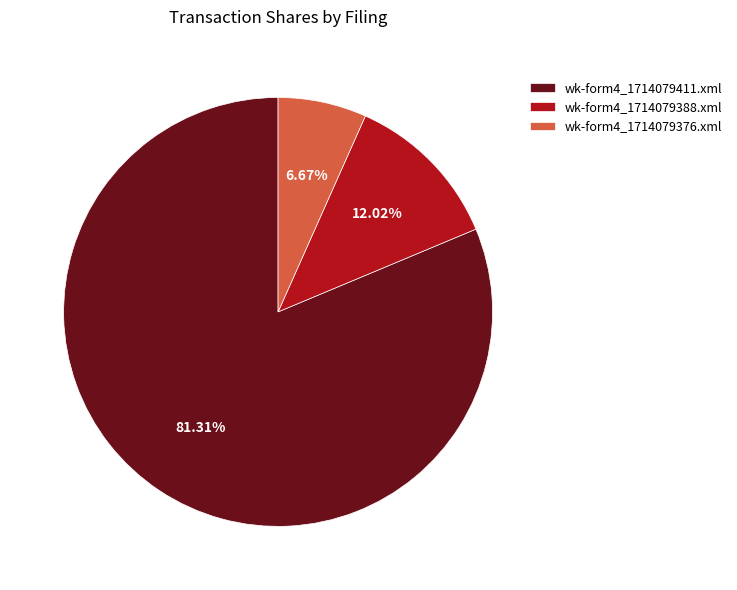

Count the number of slices in the pie.

3